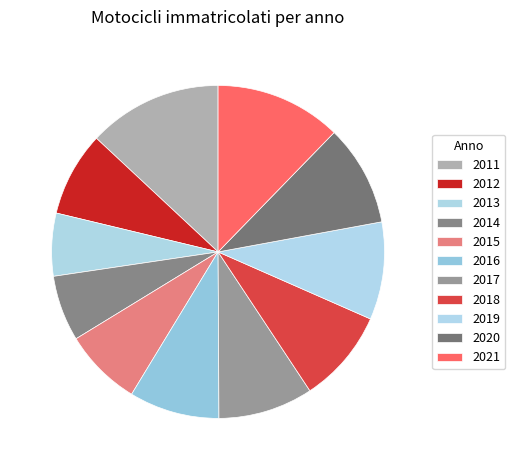

True or false: 2015 accounts for 14% of the total.

False